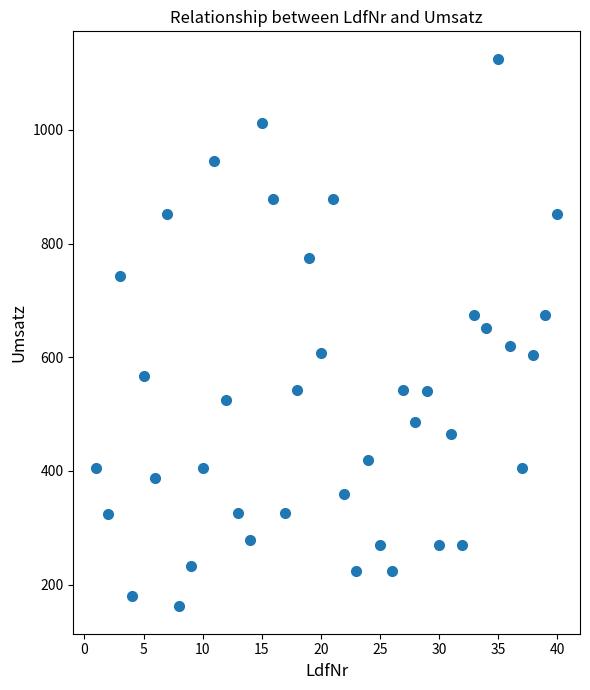

What is the range of Y values (max minus min)?

963.0